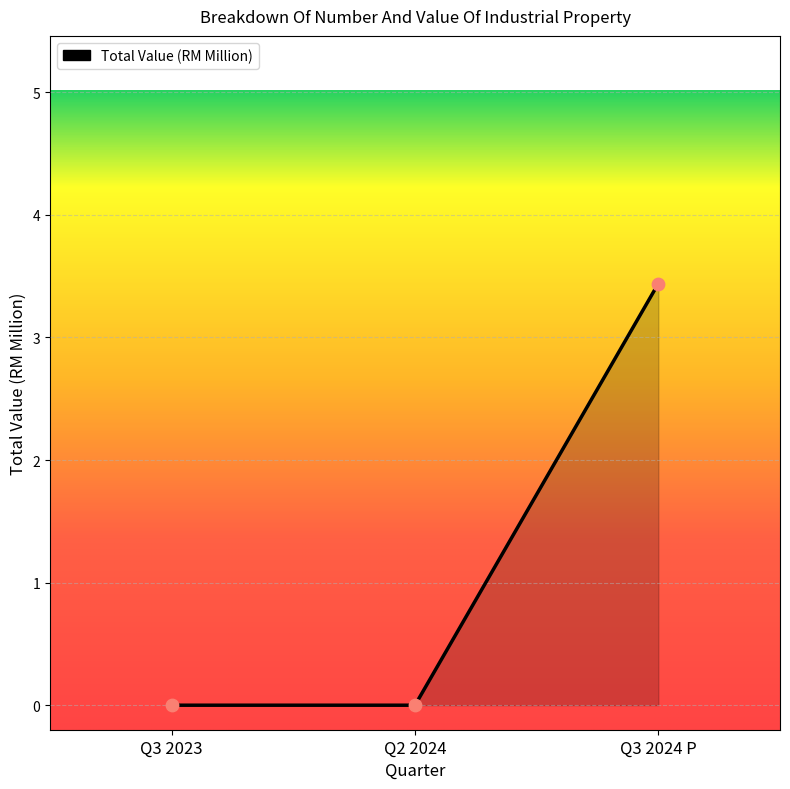

What is the change in value from Q2 2024 to Q3 2024 P?

+3.4